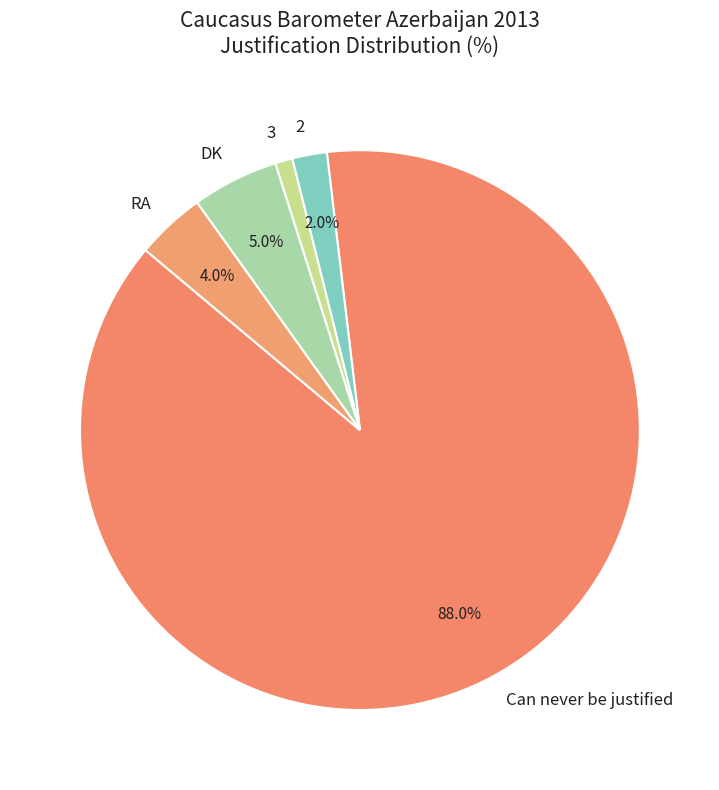

Is there any slice that represents more than half of the pie?

Yes